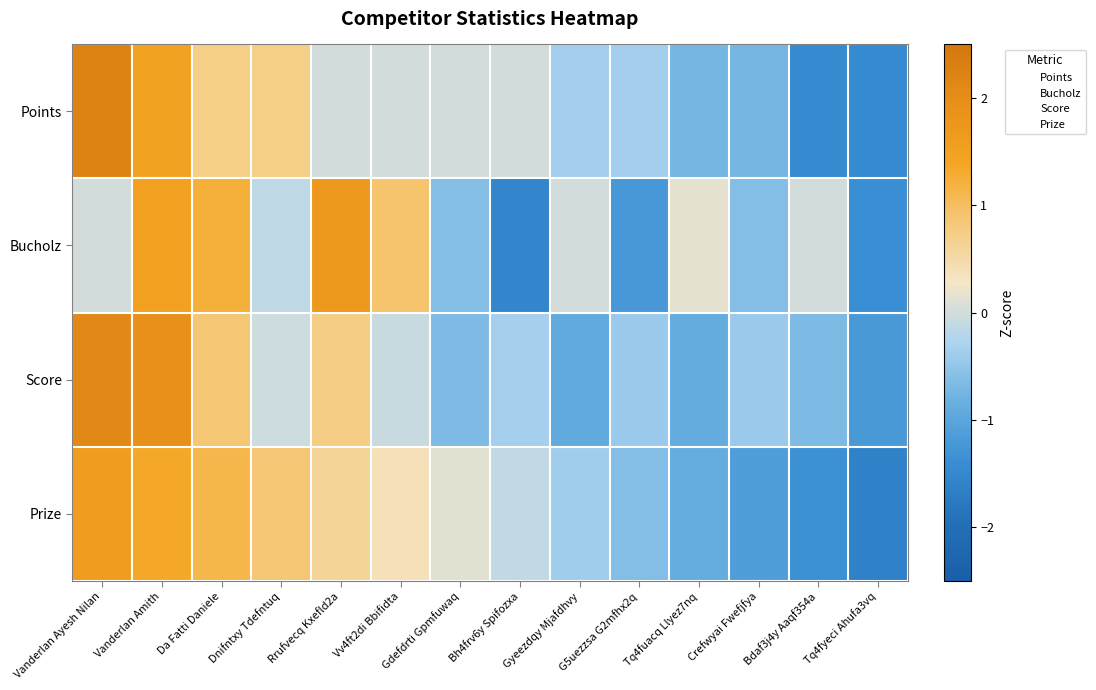

How many categories are shown in the chart?

14